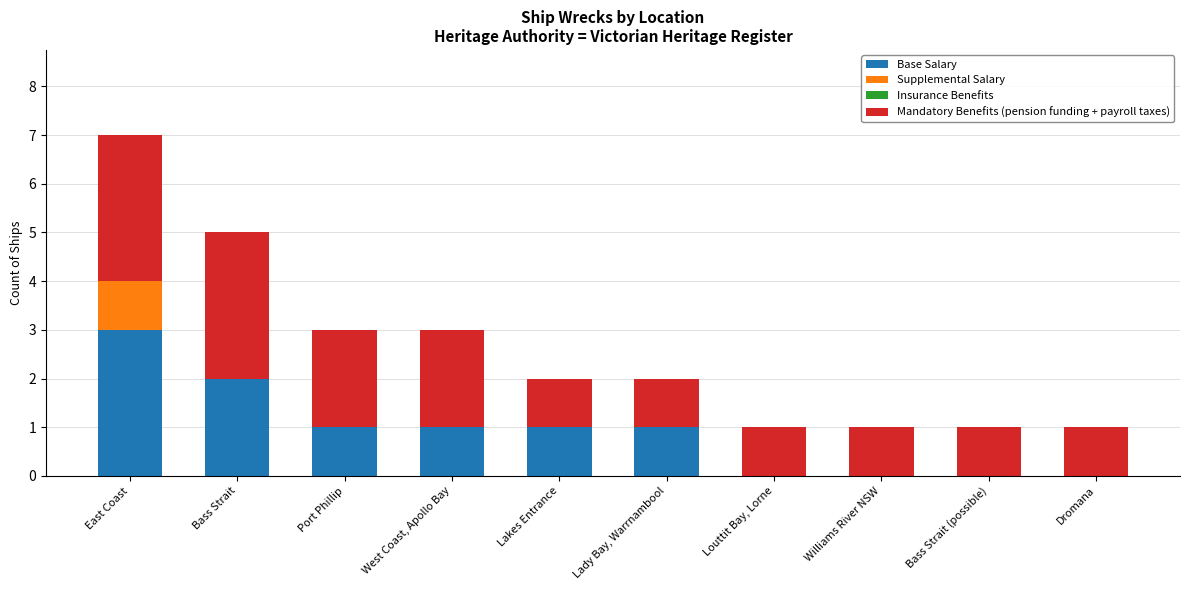

Is it true that Base Salary equals 1 at Lady Bay, Warrnambool?

True